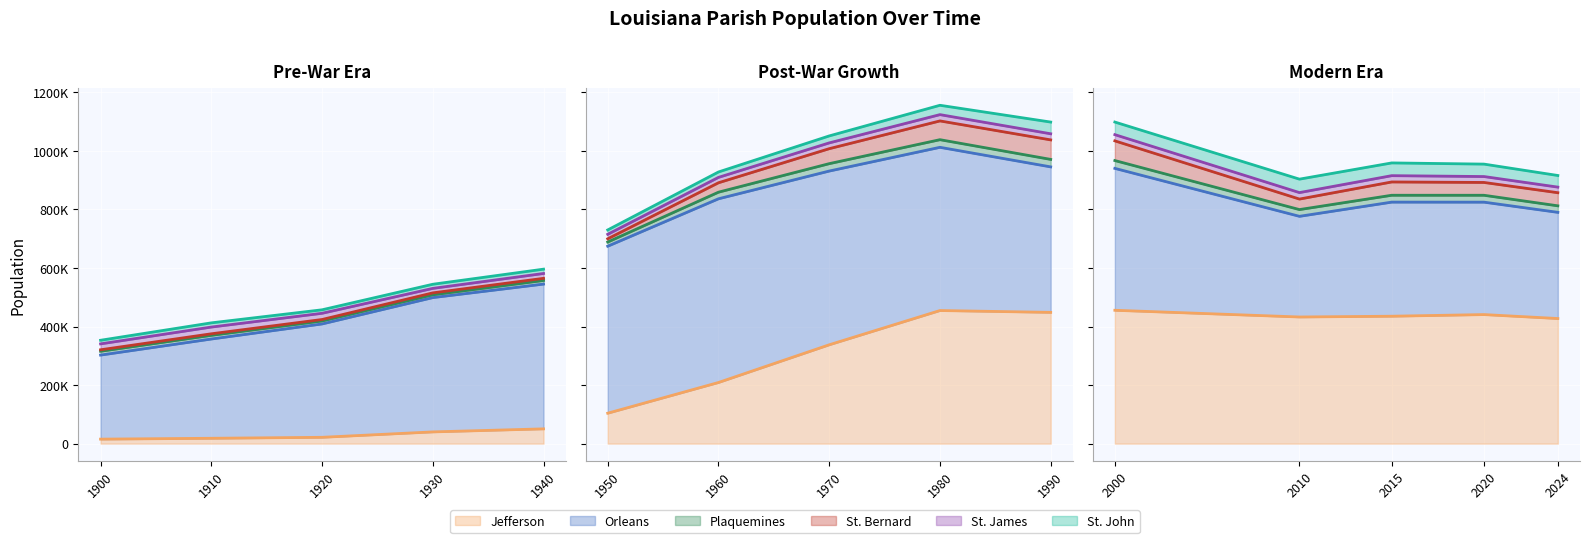

True or false: St. Bernard and Orleans intersect in this chart.

False